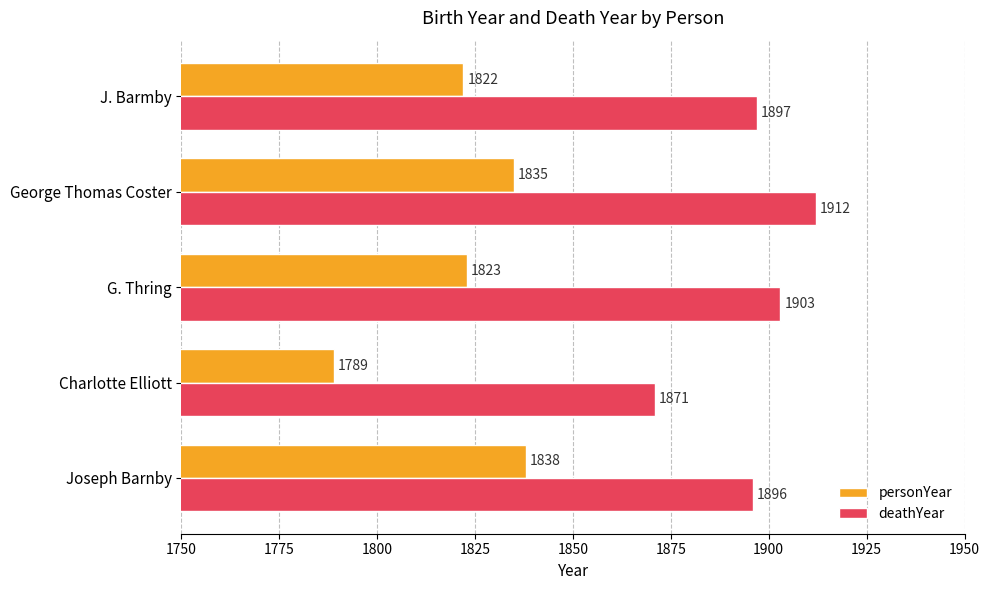

Count the number of categories in the chart.

5